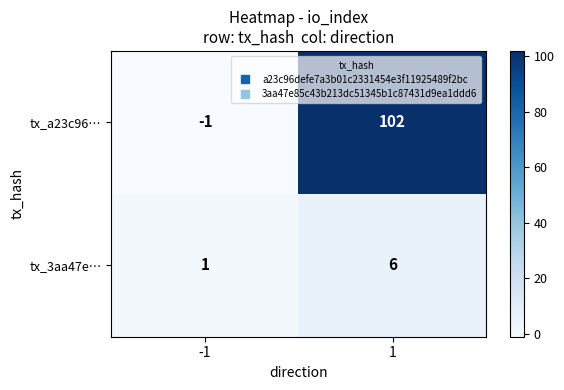

What is the sum of all tx_a23c96… values?

101